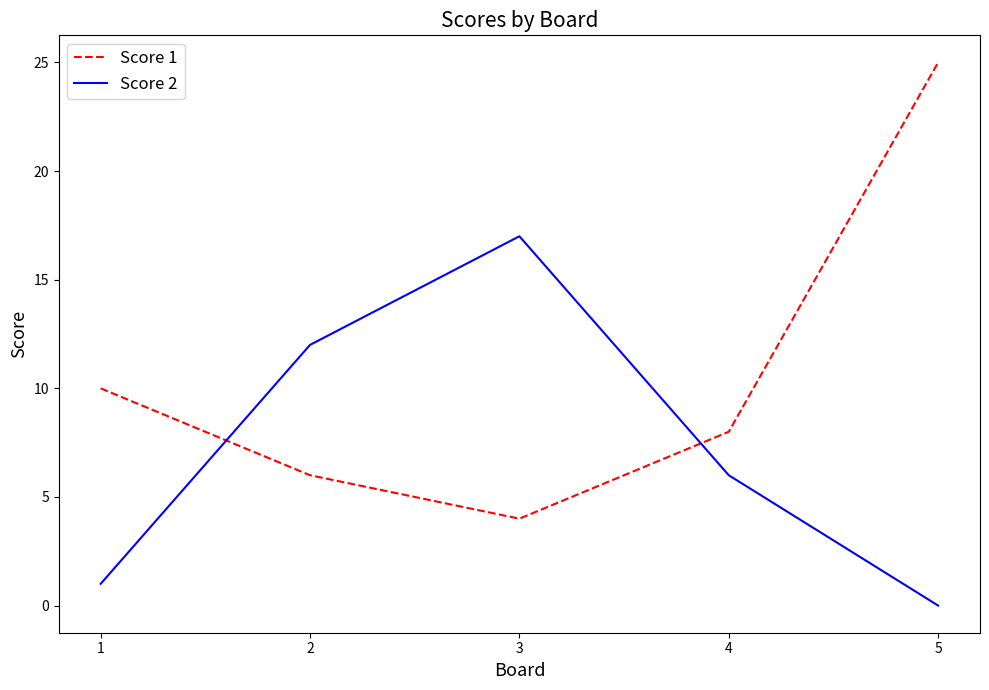

Is the value of Score 2 at 2 greater than the value of Score 1 at 1?

Yes